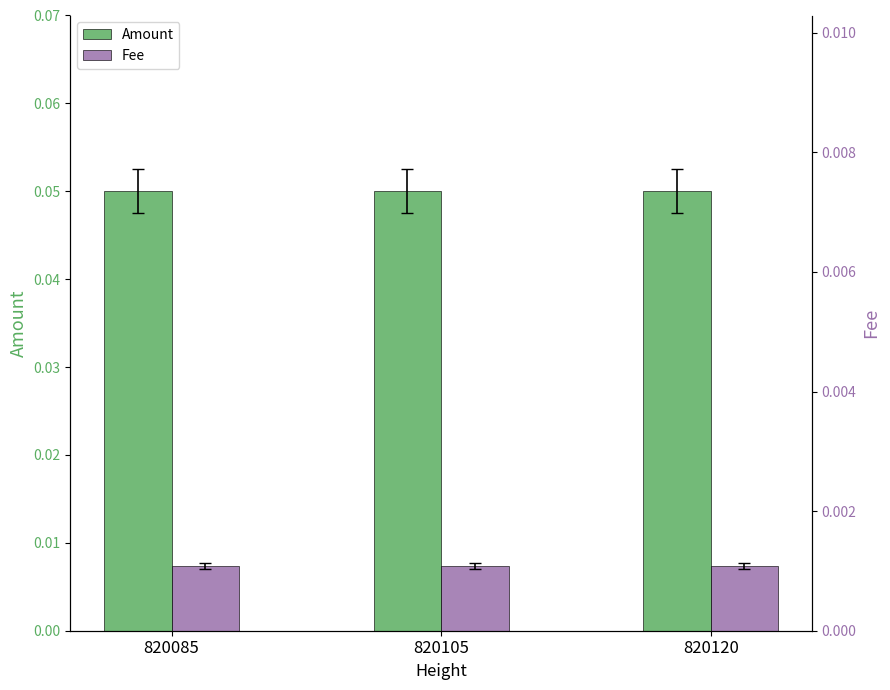

True or false: Fee has a value of 0.0 at 820085.

True